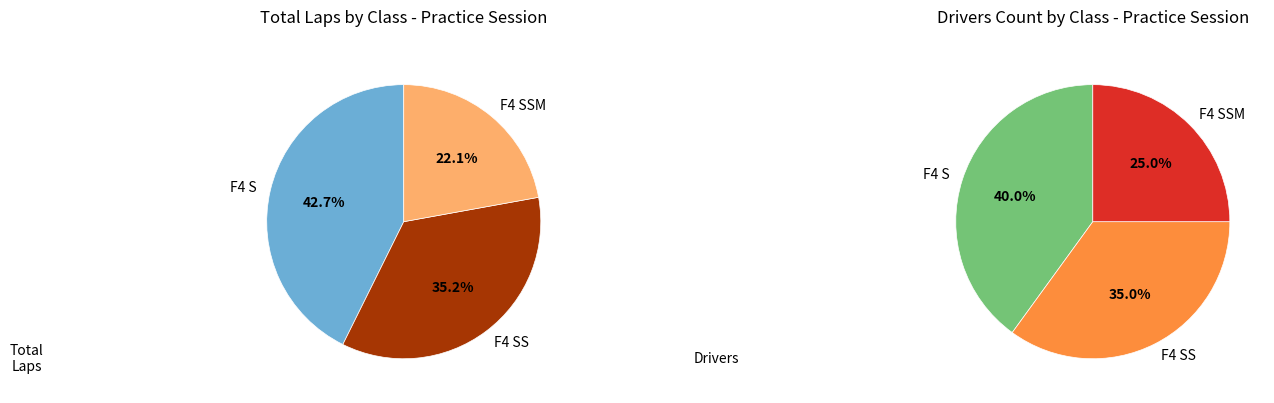

How many slices are in this pie chart?

3